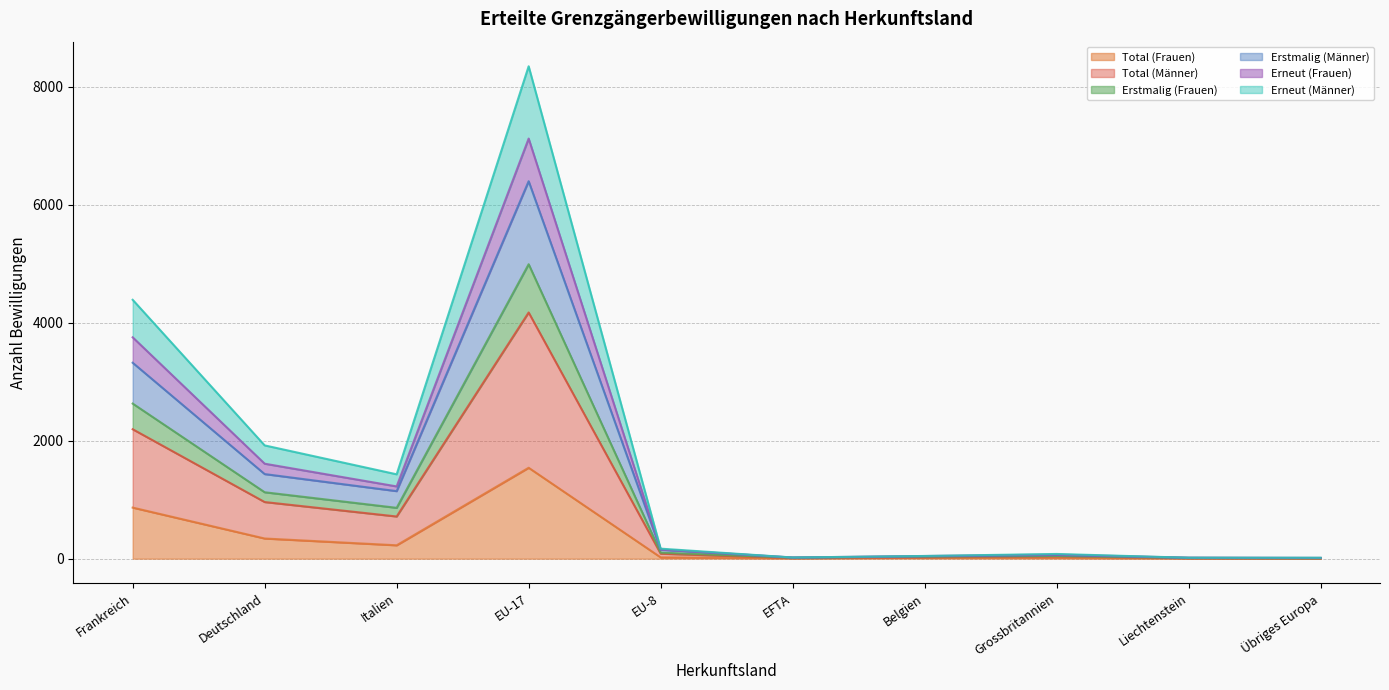

What is the maximum value for Total (Frauen)?

1541